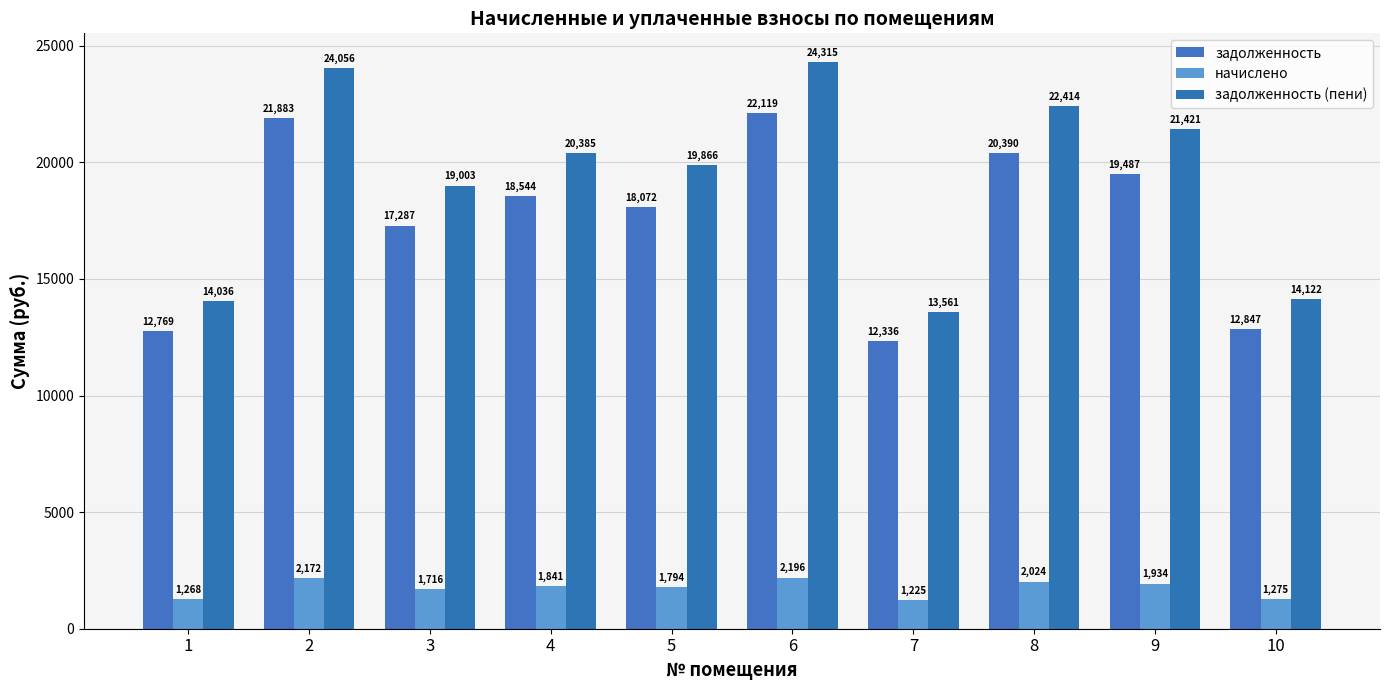

How many data points in задолженность are less than 18543?

5